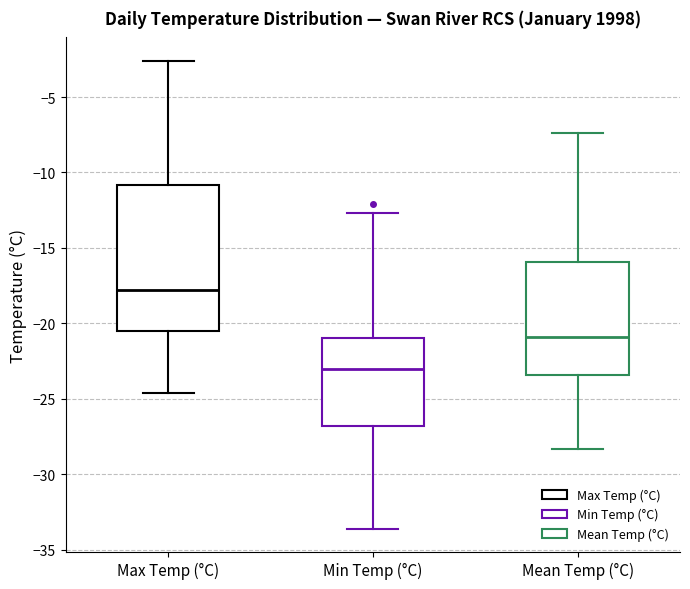

Which box's median line is the highest?

Max Temp (°C)